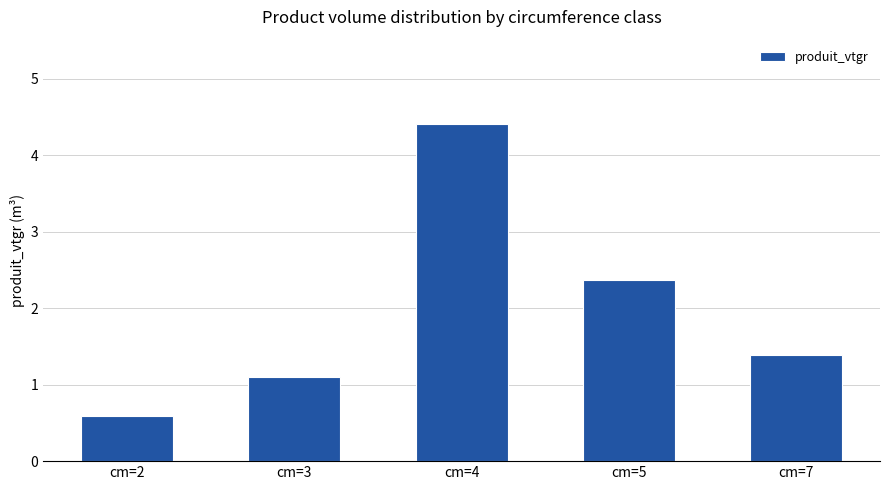

What is the approximate value at cm=3?

1.1